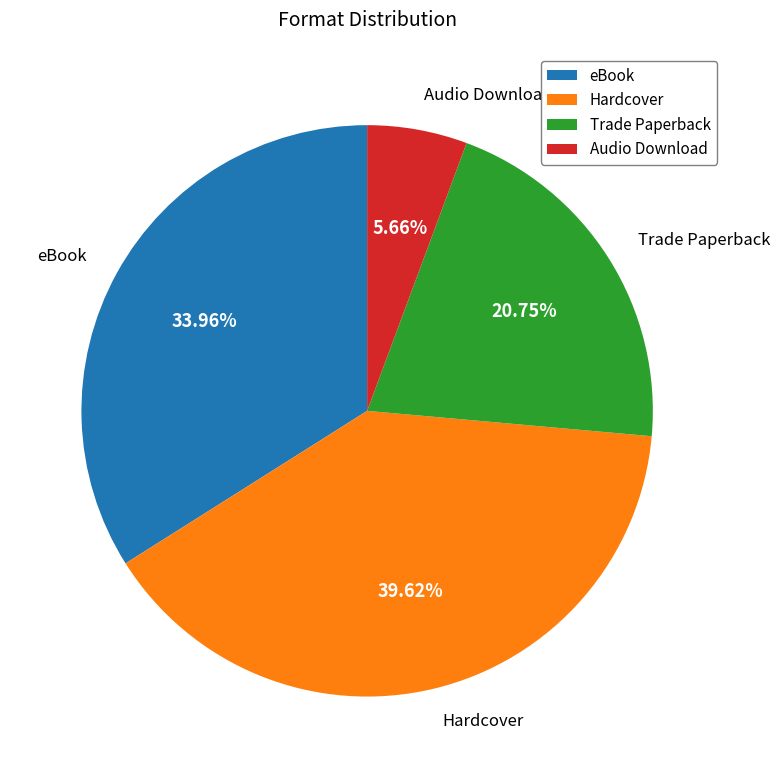

The Hardcover slice represents 40% of the pie. True or false?

True